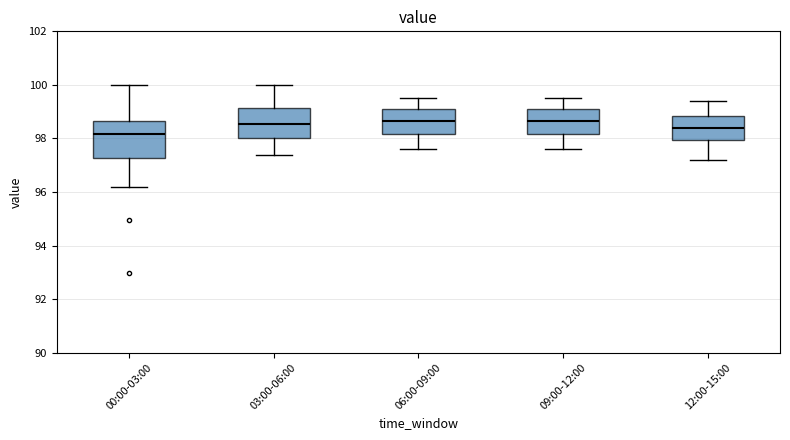

Reading left to right, read every box against the y-axis: the position of its median line, the range the box covers, and the ends of its whiskers. The values are not printed on the chart, so give them approximately, as read against the axis.

00:00-03:00: median 98.2, box 97.2 to 98.6, whiskers 96.2 to 100.0
03:00-06:00: median 98.6, box 98.0 to 99.2, whiskers 97.4 to 100.0
06:00-09:00: median 98.6, box 98.2 to 99.2, whiskers 97.6 to 99.6
09:00-12:00: median 98.6, box 98.2 to 99.2, whiskers 97.6 to 99.6
12:00-15:00: median 98.4, box 98.0 to 98.8, whiskers 97.2 to 99.4